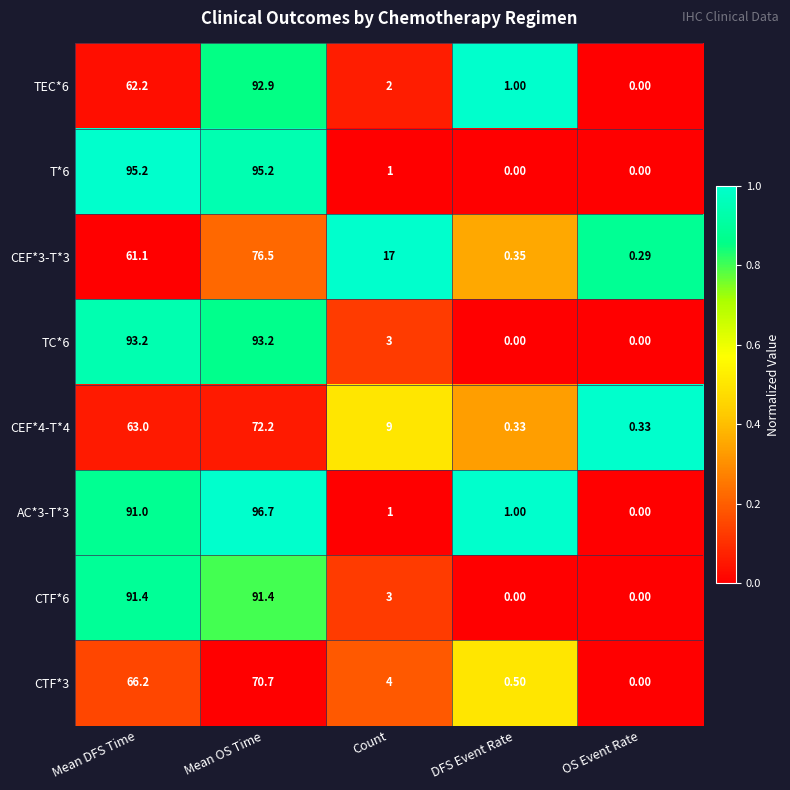

At Mean OS Time, list the series in order from largest to smallest.

AC*3-T*3, T*6, TC*6, TEC*6, CTF*6, CEF*3-T*3, CEF*4-T*4, CTF*3